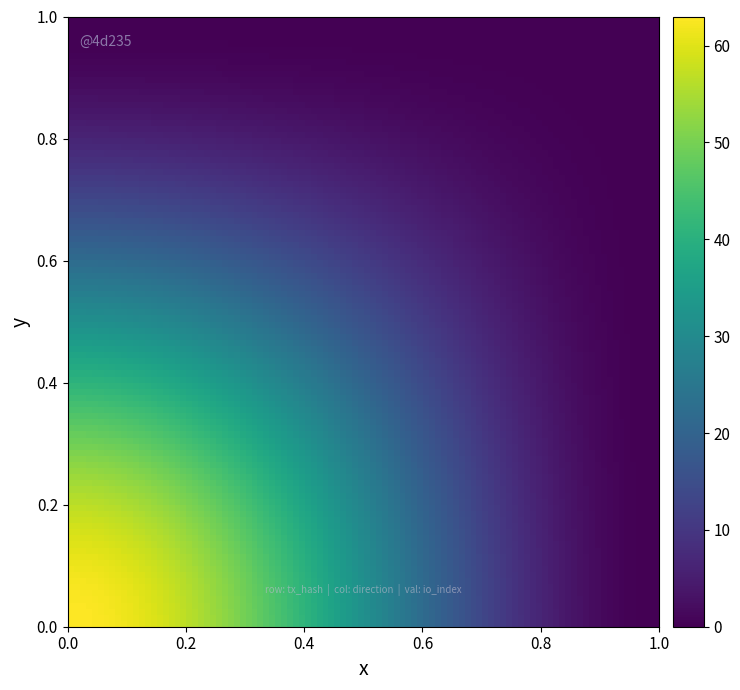

Which series has the largest total across all categories?

e86cb217be40ebf3d23999b43037cfa881fe83c